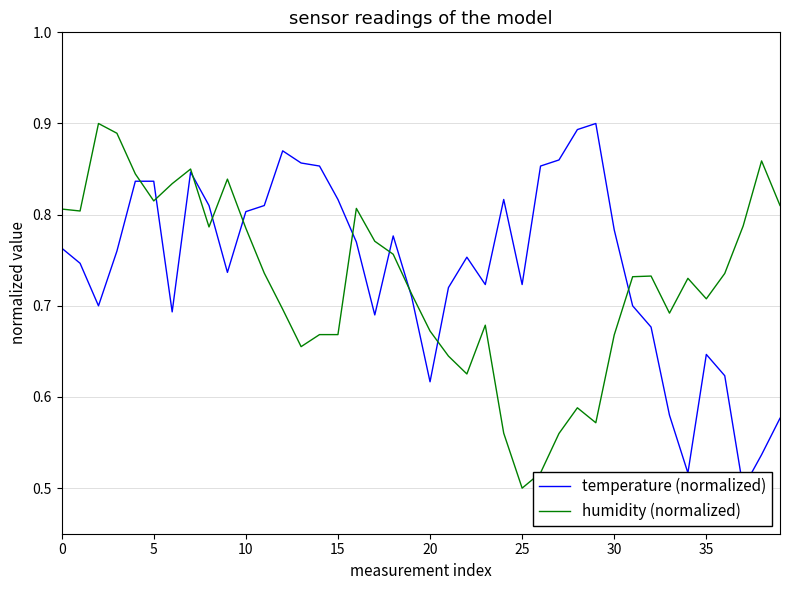

Which has a higher value, 21 or 14?

14